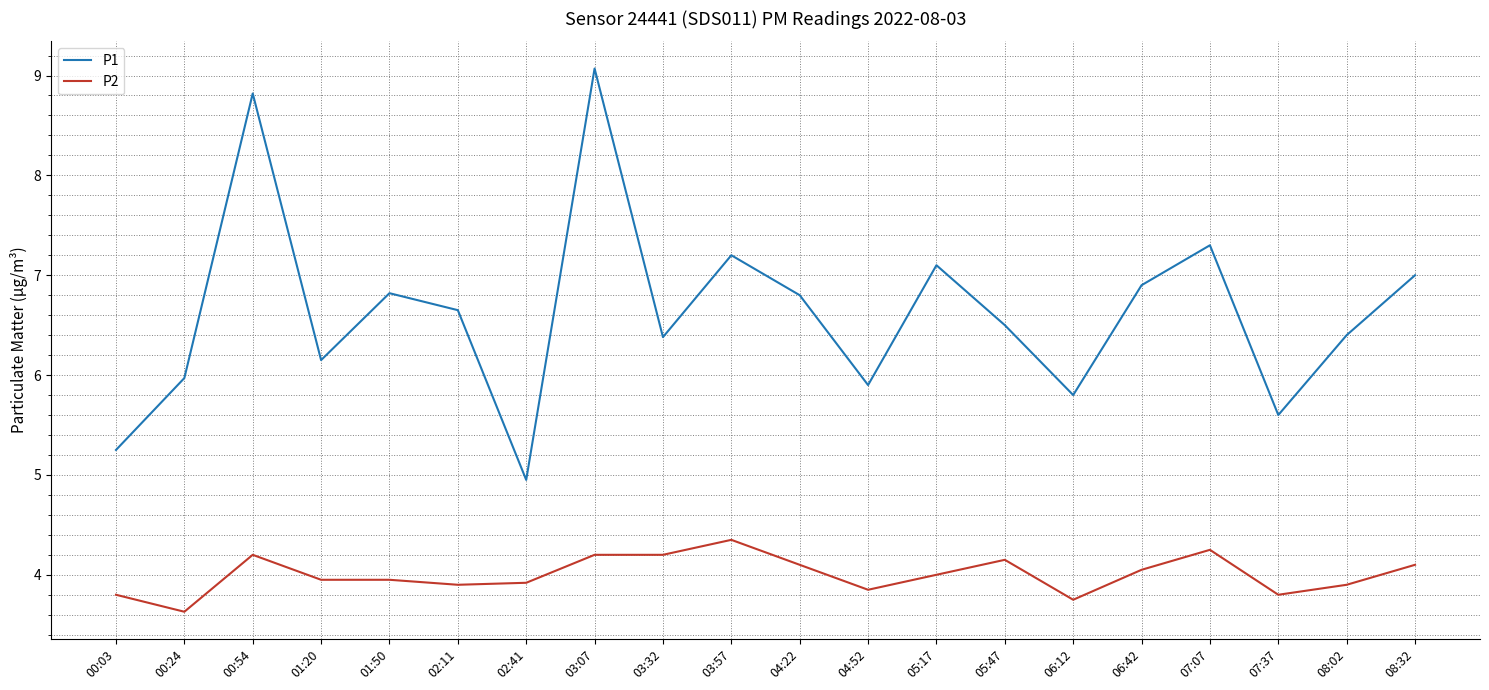

True or false: P1 and P2 cross at least once.

False